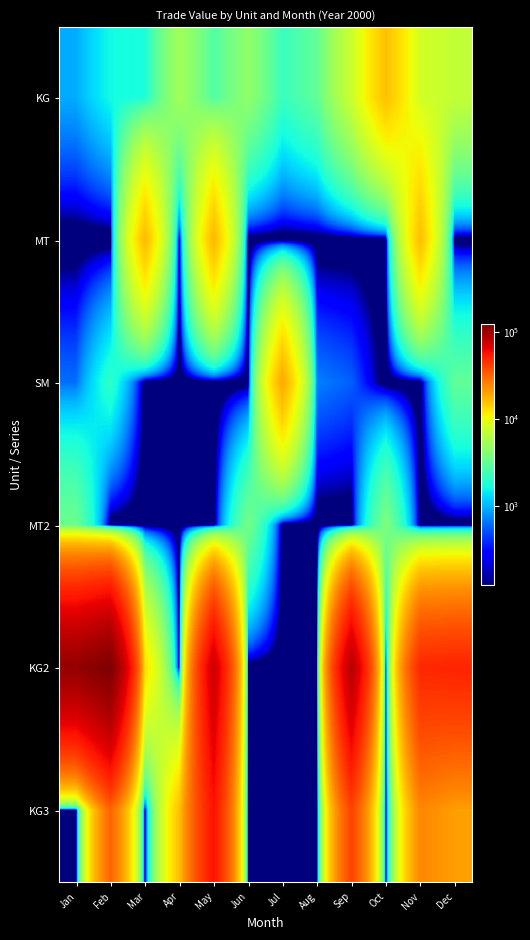

Which has a higher value, Apr or Oct?

Oct